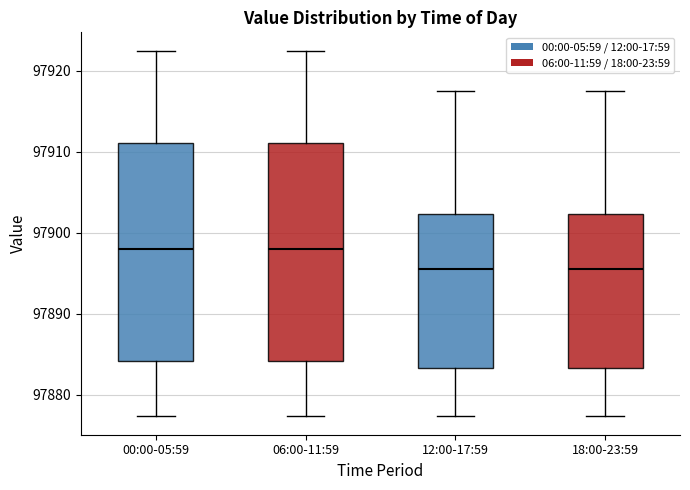

Where is the lower edge of the box for 00:00-05:59 on the y-axis? The values are not printed on the chart, so give them approximately, as read against the axis.

97884